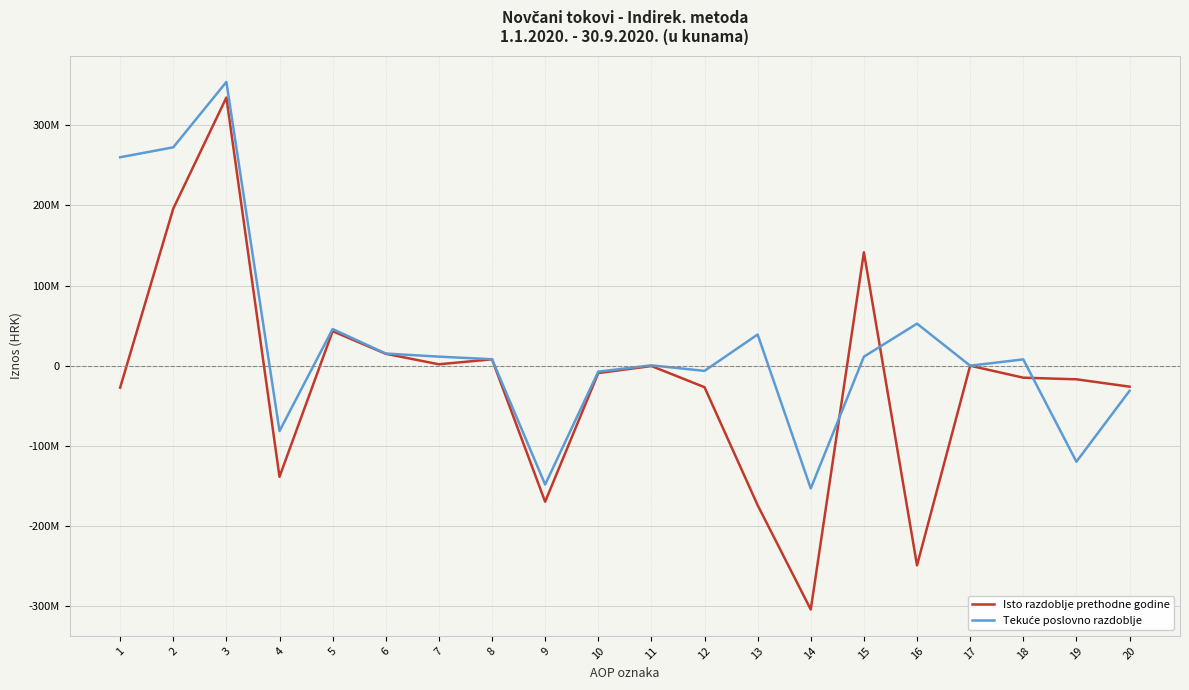

Does the chart have visible grid lines?

Yes